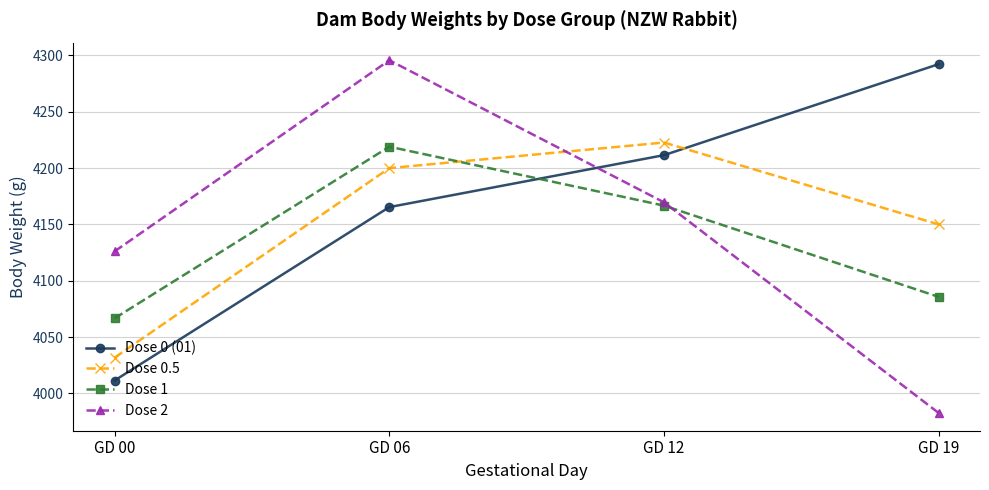

The value of Dose 2 at GD 06 is 4295.7. True or false?

True